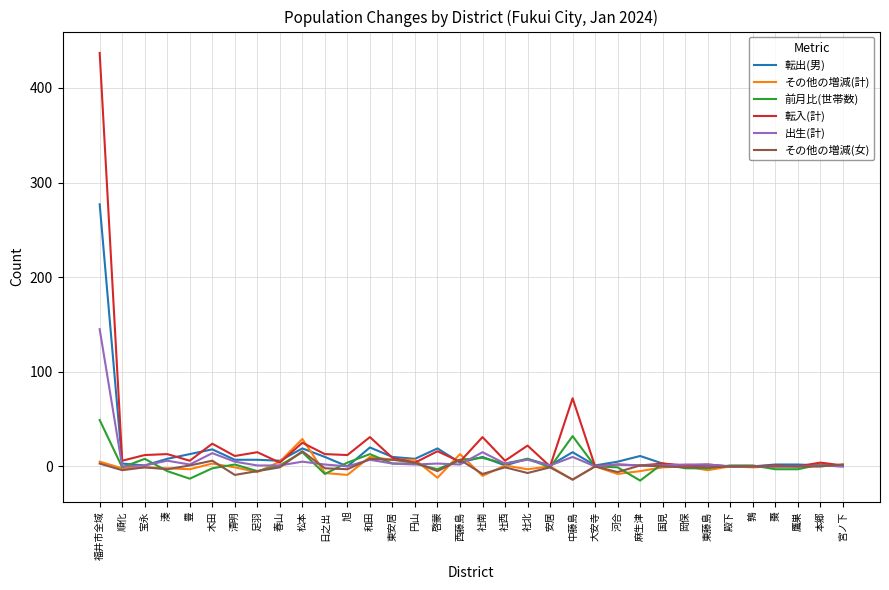

List the series in order of their peak value, highest first.

転入(計), 転出(男), 出生(計), 前月比(世帯数), その他の増減(計), その他の増減(女)